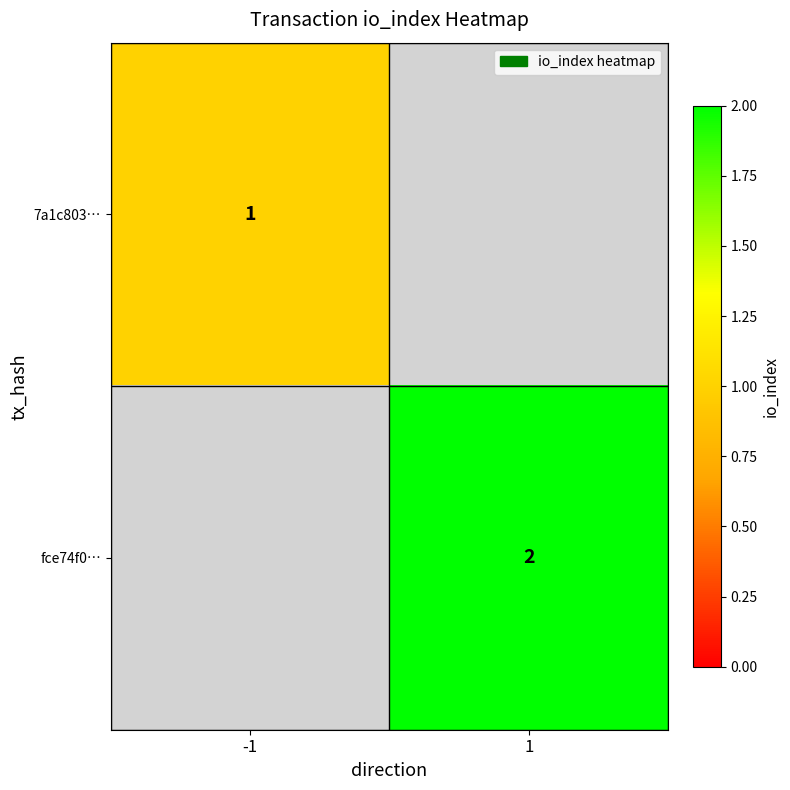

Is it true that fce74f0… equals 2 at 1?

True